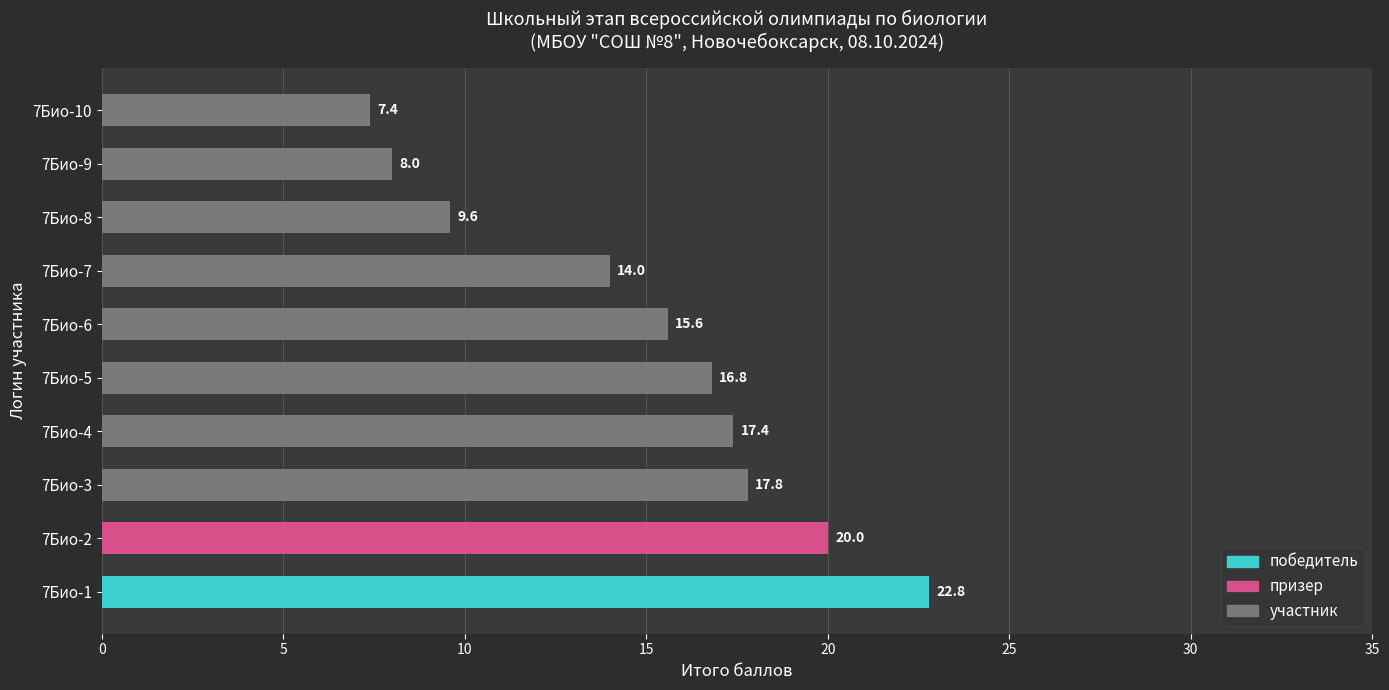

List the labels in order of value, smallest first.

7Био-10, 7Био-9, 7Био-8, 7Био-7, 7Био-6, 7Био-5, 7Био-4, 7Био-3, 7Био-2, 7Био-1